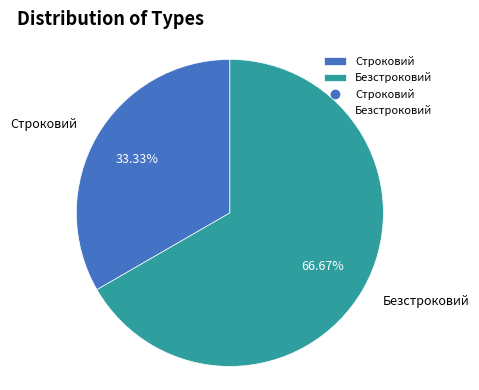

What is the ratio of the value at Безстроковий to the value at Строковий?

2.0